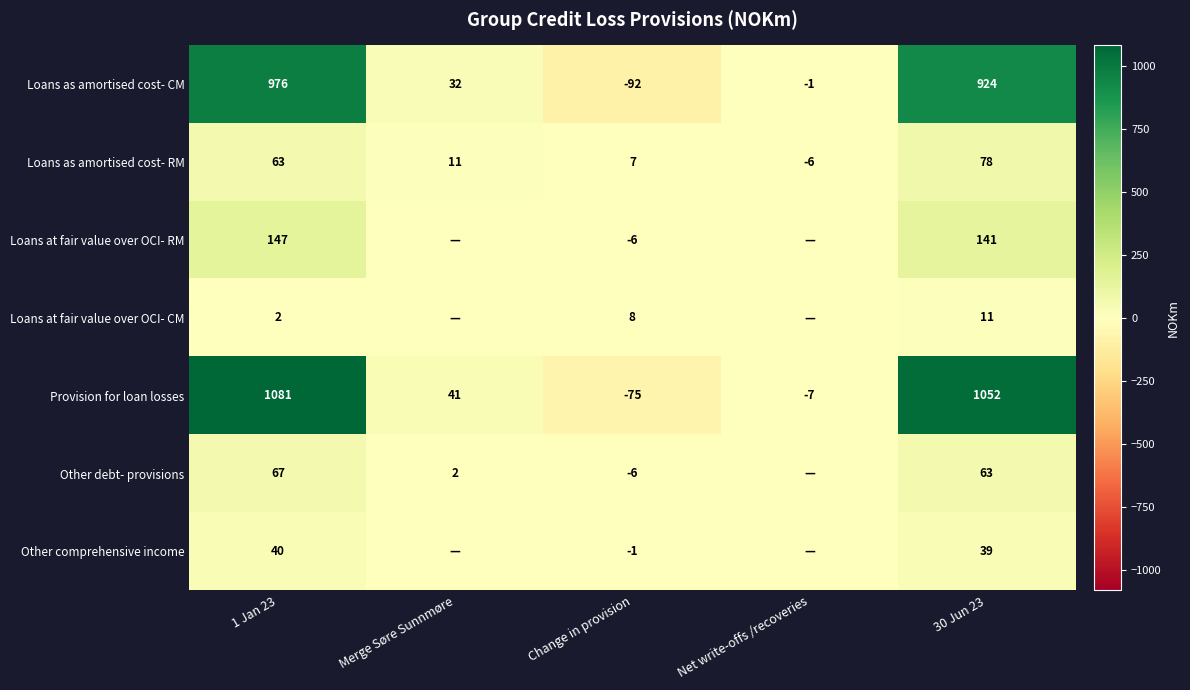

What is the difference between the maximum and minimum values in the Loans as amortised cost- RM series?

84